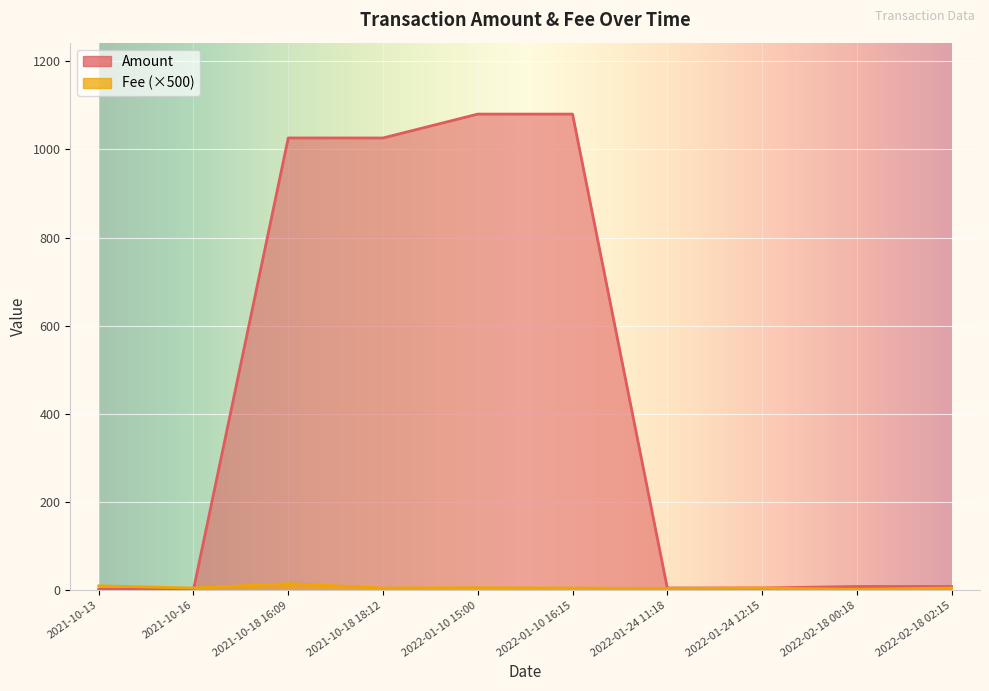

Which series changed the most between 2021-10-18 16:09 and 2022-01-10 15:00?

Amount